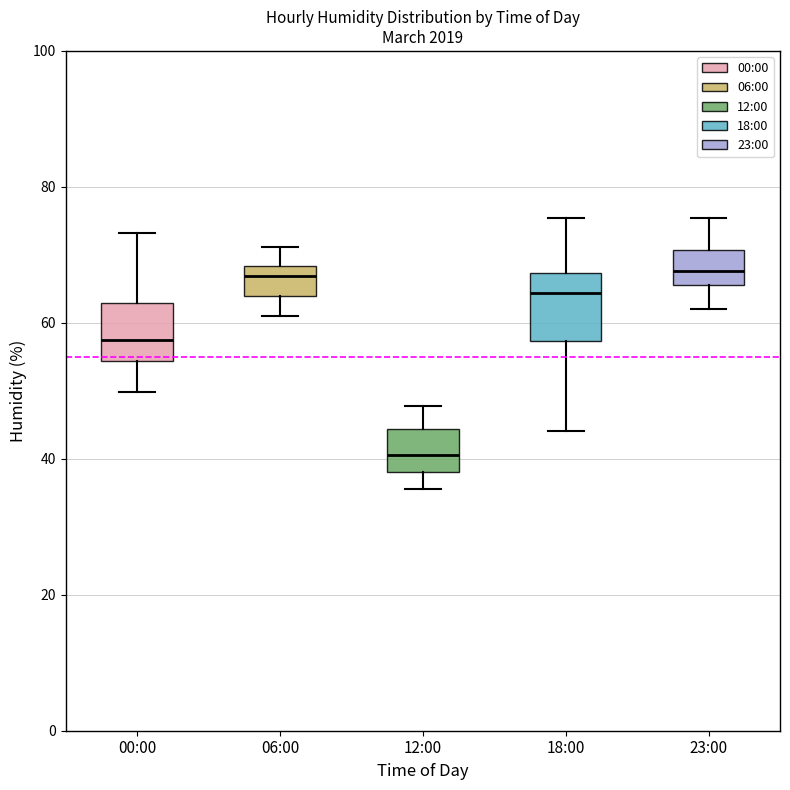

Reading left to right, transcribe this box plot: for each box, give where its median line is, the range the box spans, and where its two whiskers end, as read against the y-axis. The values are not printed on the chart, so give them approximately, as read against the axis.

00:00: median 58, box 54 to 62, whiskers 50 to 74
06:00: median 66, box 64 to 68, whiskers 62 to 72
12:00: median 40, box 38 to 44, whiskers 36 to 48
18:00: median 64, box 58 to 68, whiskers 44 to 76
23:00: median 68, box 66 to 70, whiskers 62 to 76